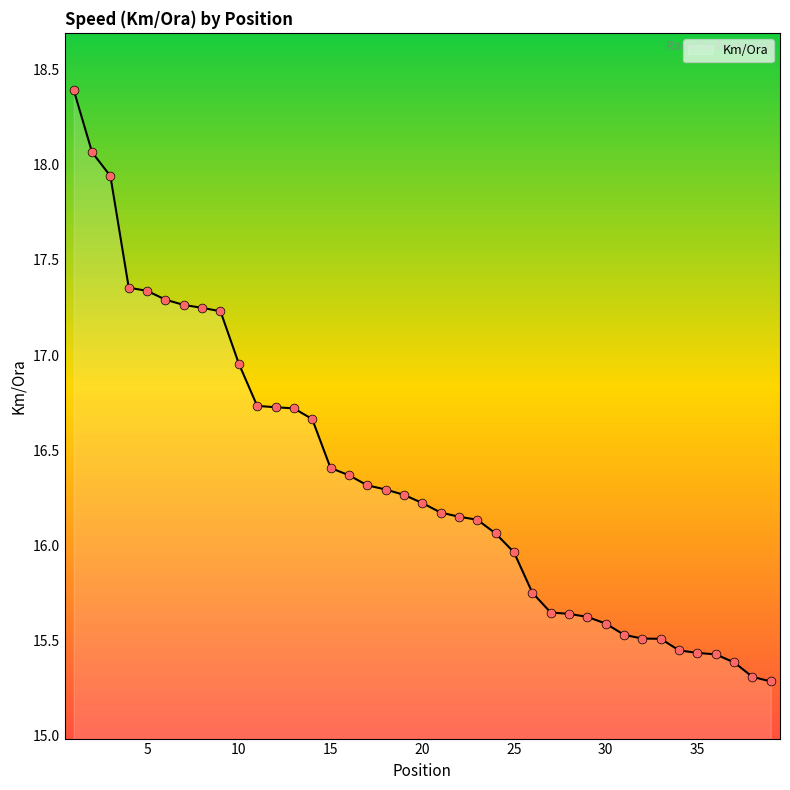

What is the maximum value shown in the chart?

18.4